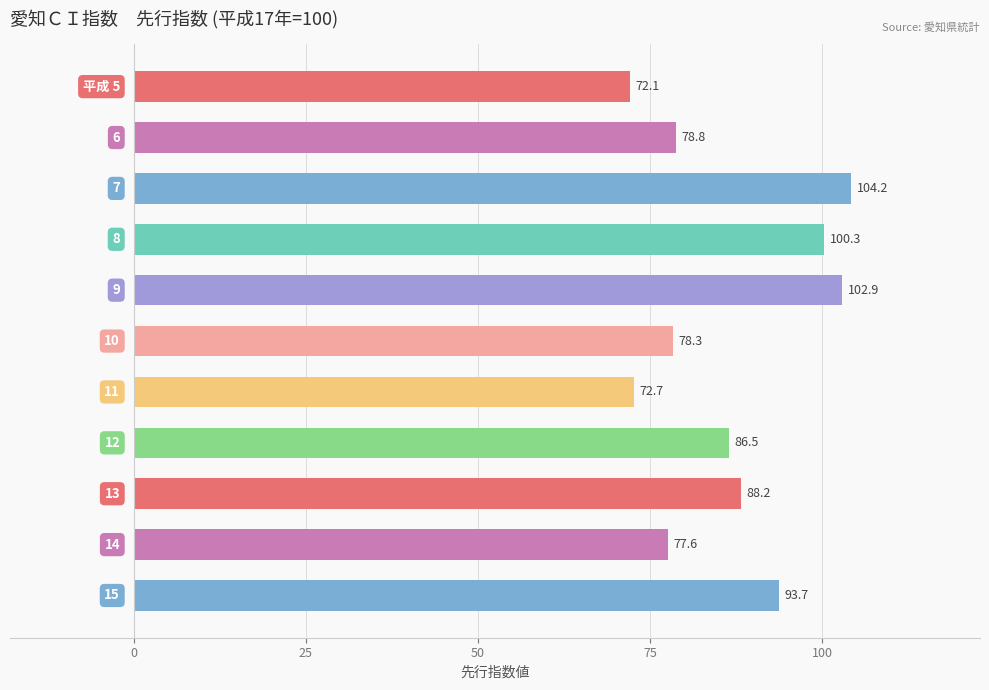

What is the smallest value displayed?

72.1